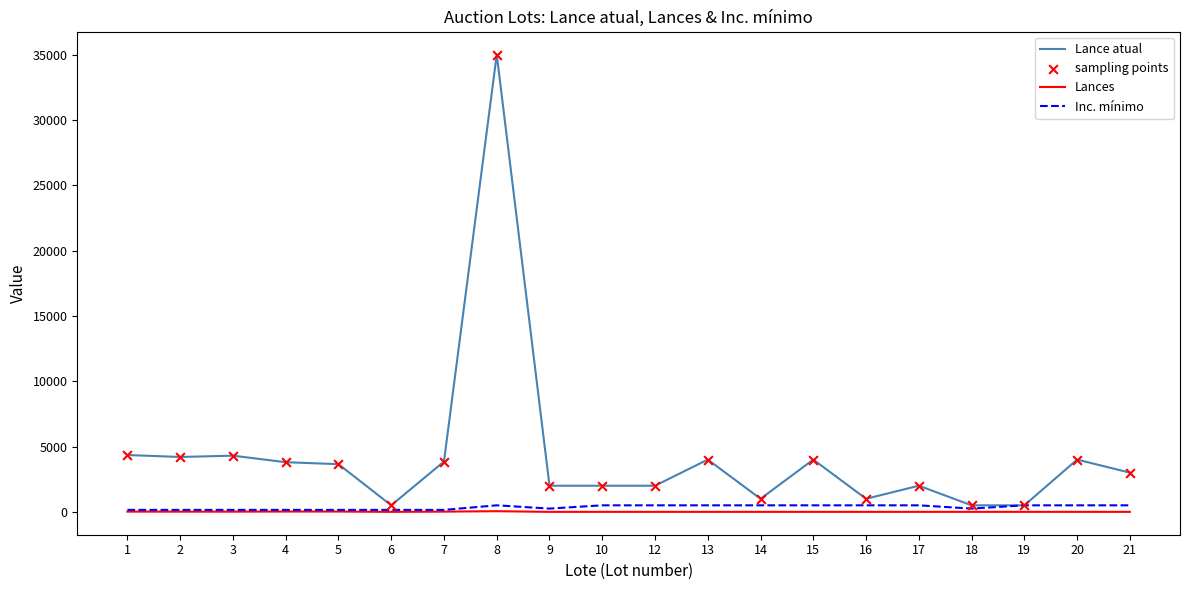

Which series has the largest total across all categories?

Lance atual